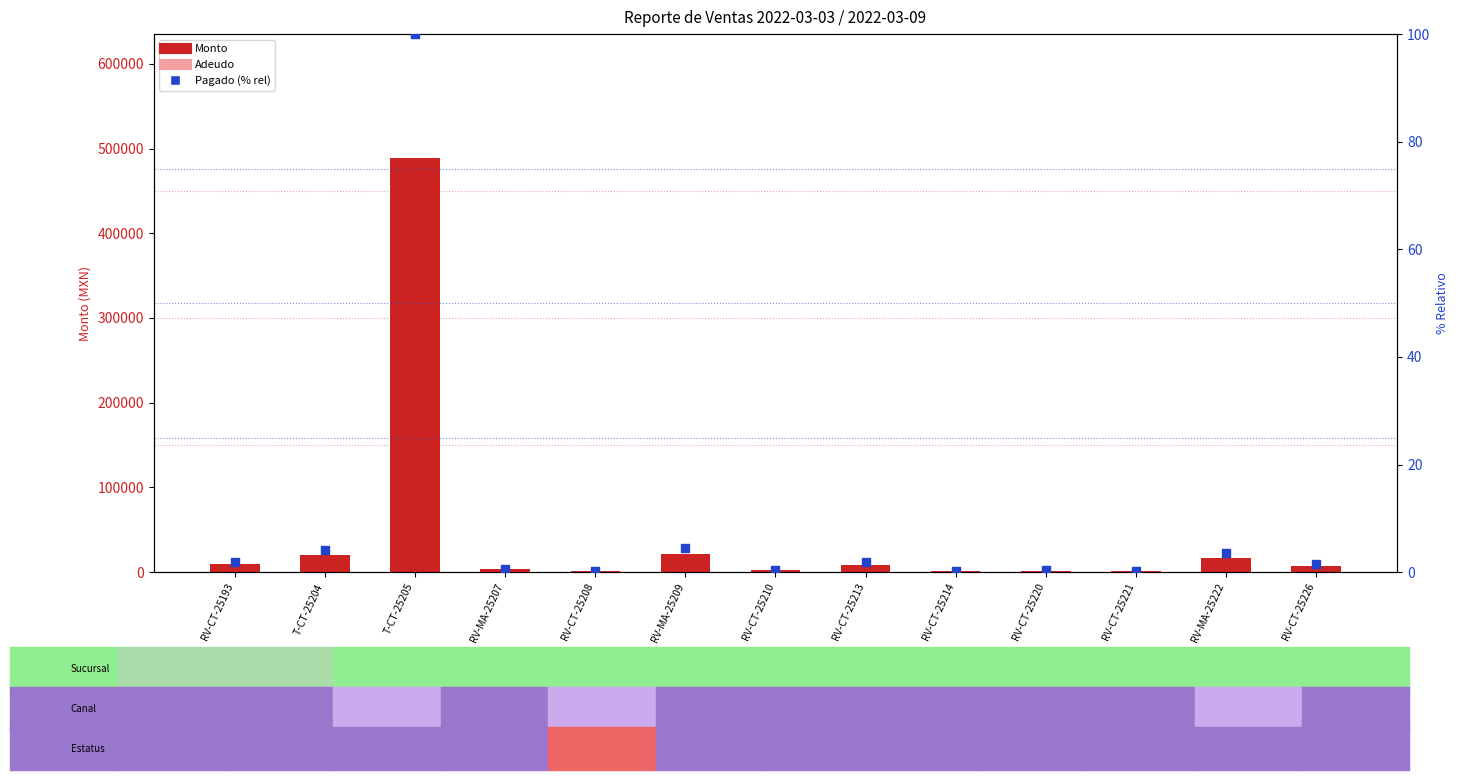

At how many categories does at least one series exceed 255425?

1